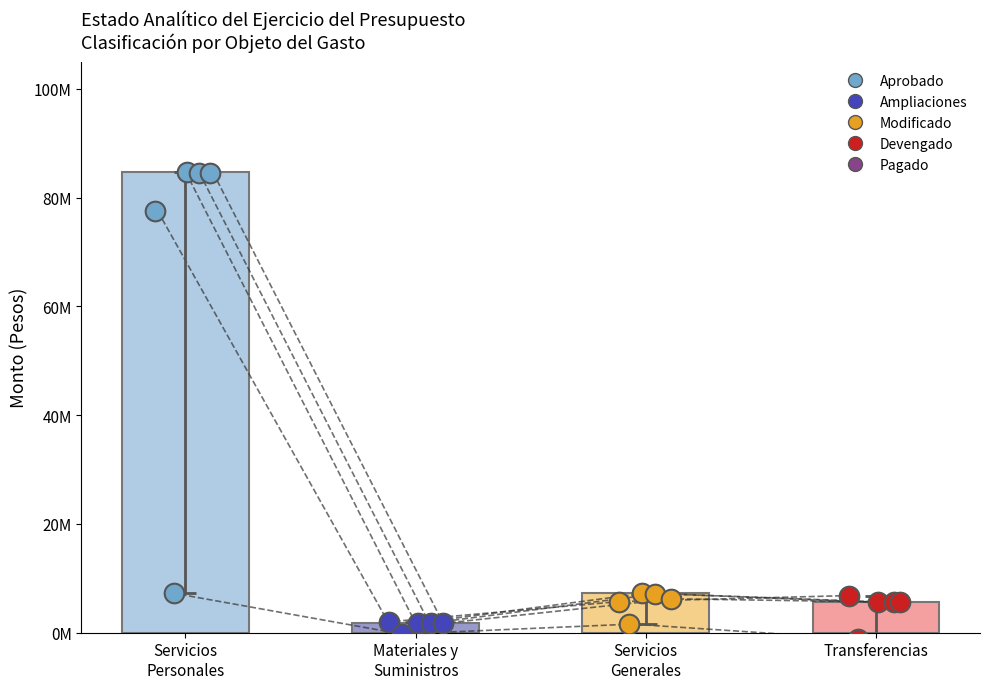

What is the ratio of the value at Servicios
Generales to the value at Servicios
Personales?

0.1